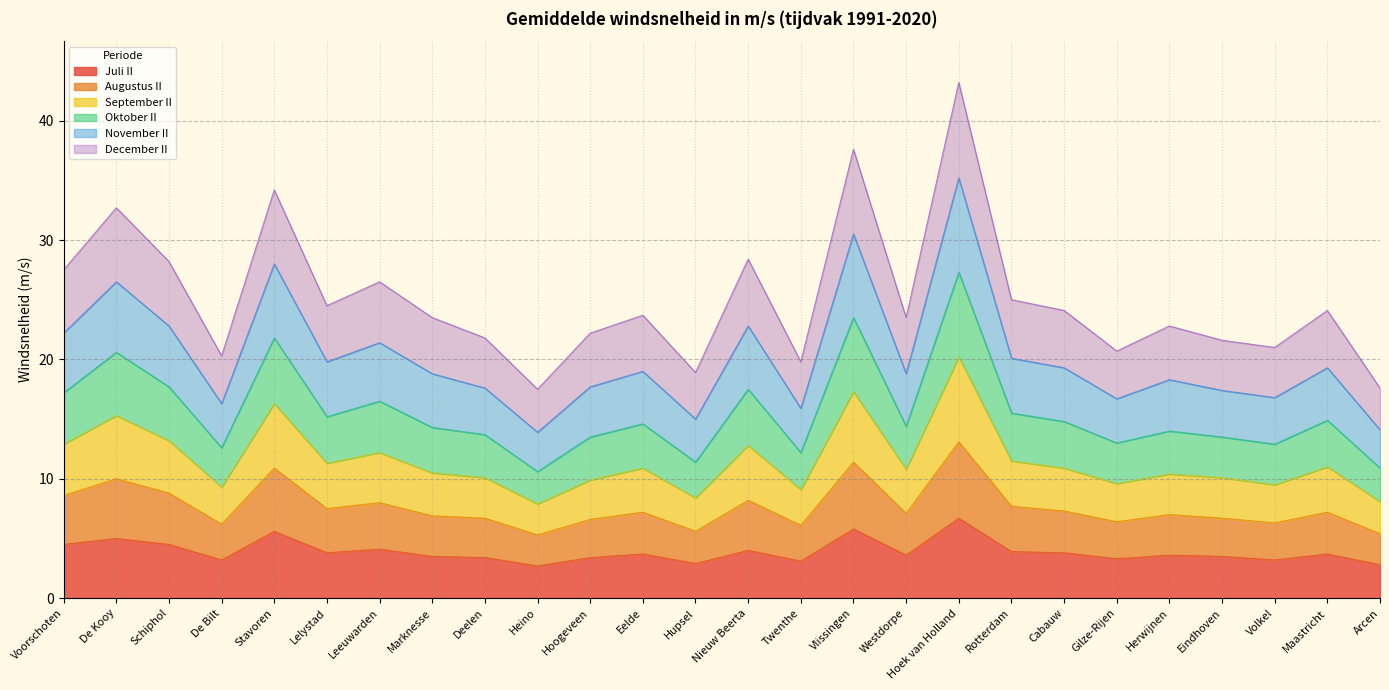

What is the approximate value of Juli II at Lelystad?

3.8